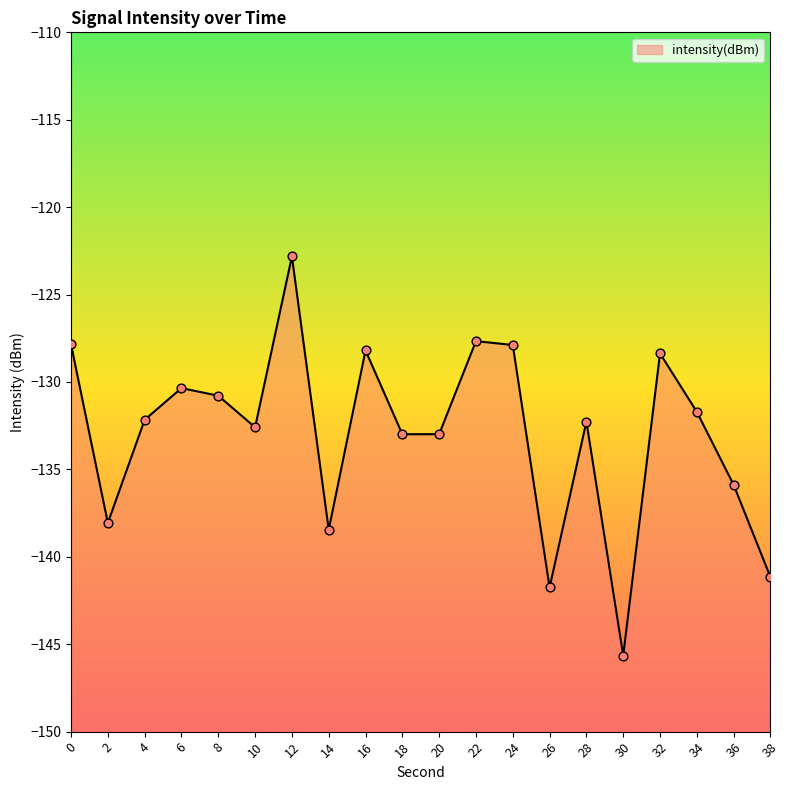

What is the change in value from 8 to 12?

+8.0